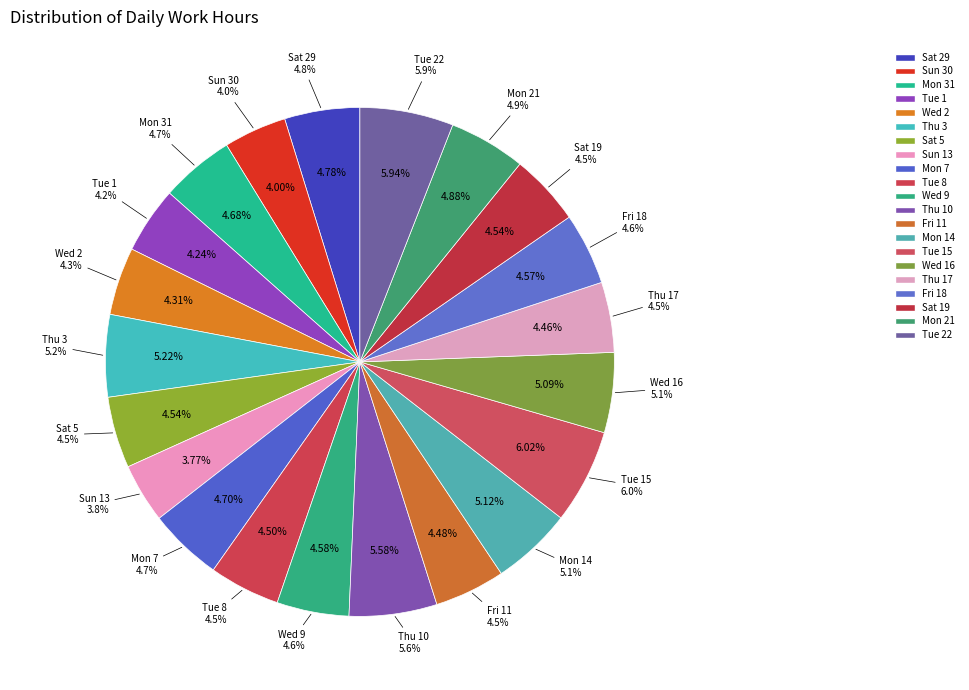

True or false: Mon 7 accounts for 5% of the total.

True